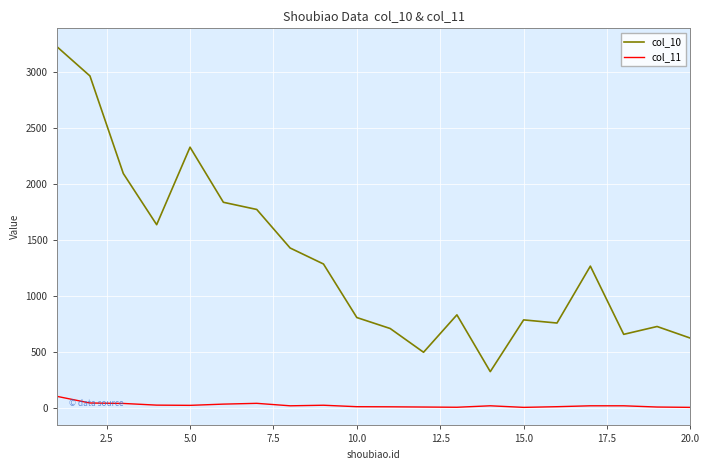

List the series in order of their overall mean, lowest first.

col_11, col_10